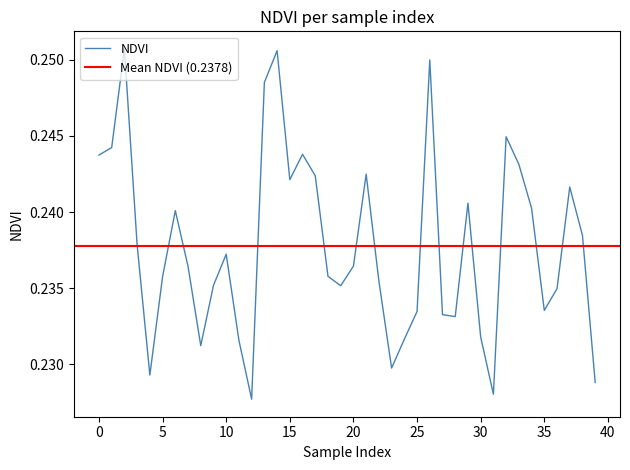

What is the smallest value displayed?

0.2